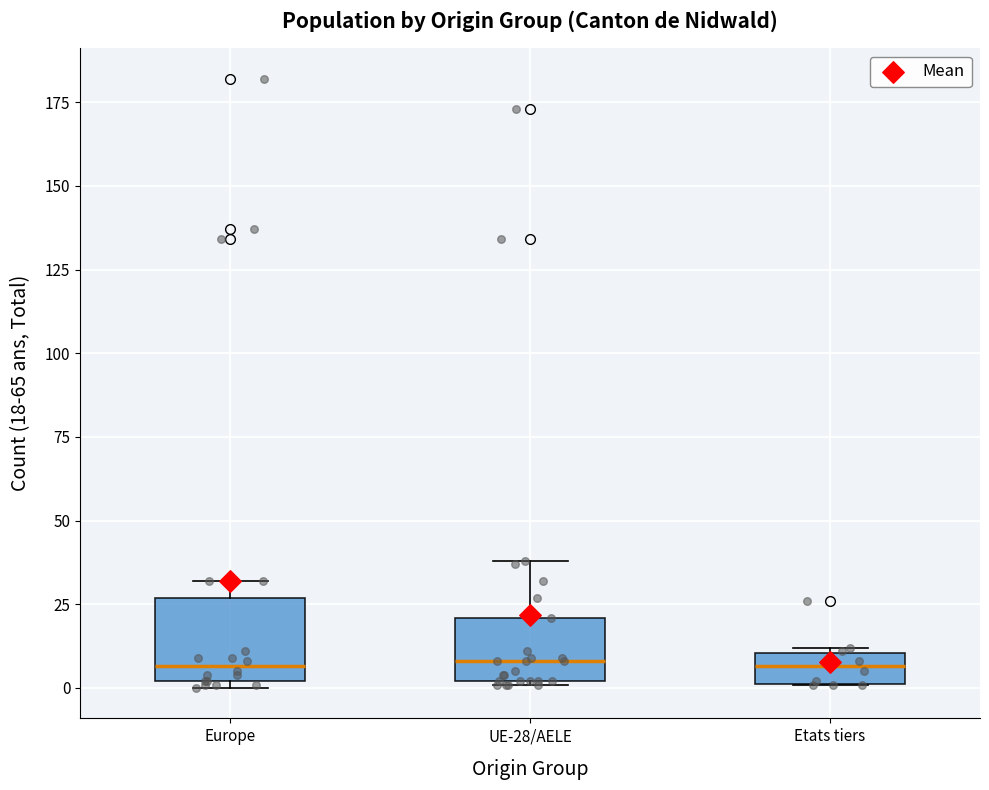

Comparing the boxes themselves (not the whiskers), which one is the tallest?

Europe